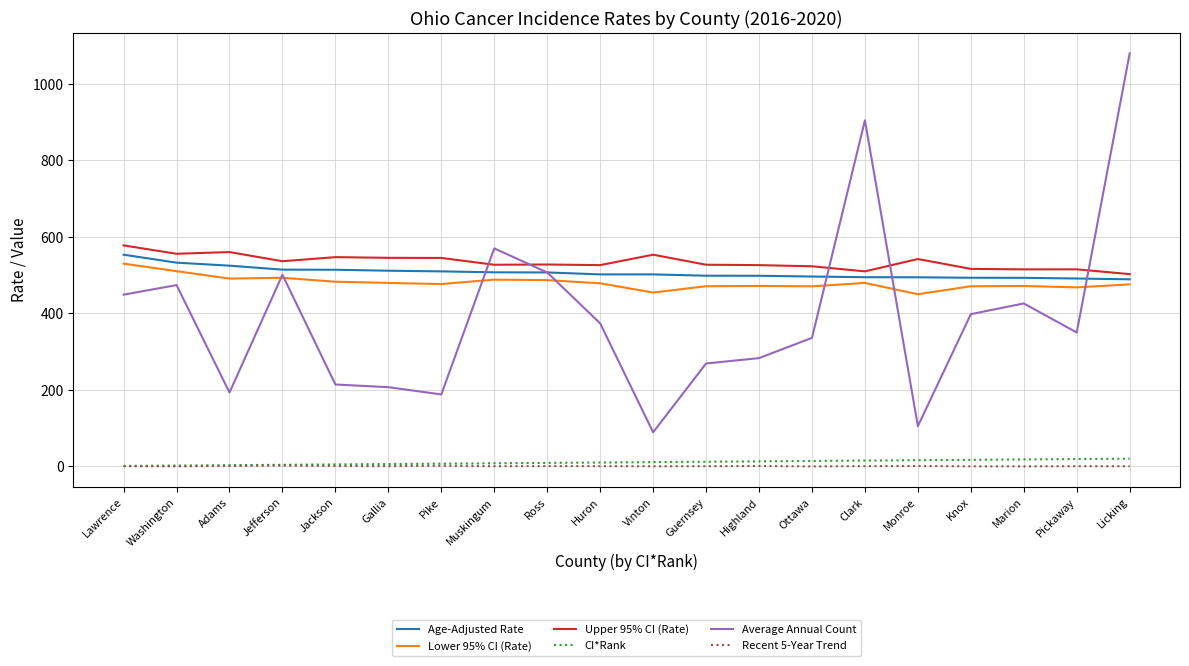

What is the smallest value displayed?

-0.2